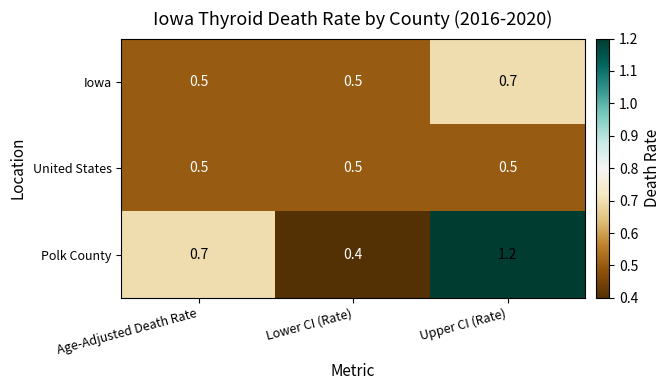

Which series has the widest spread of values?

Polk County